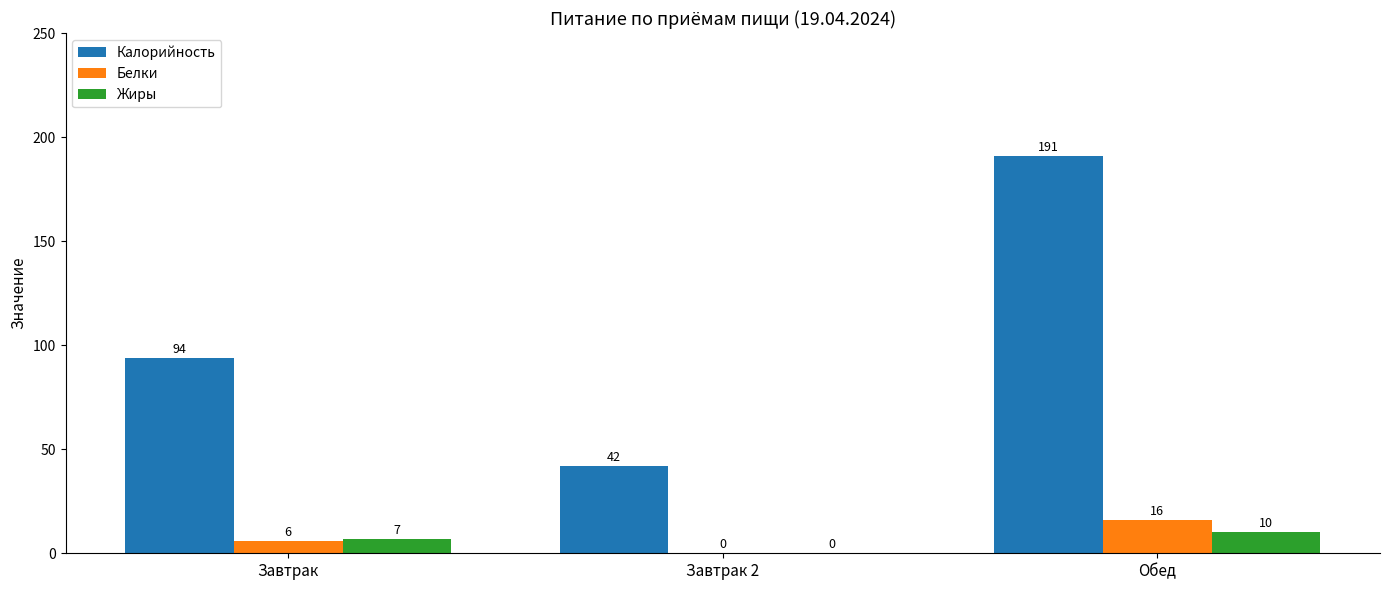

Count the number of data series in this chart.

3